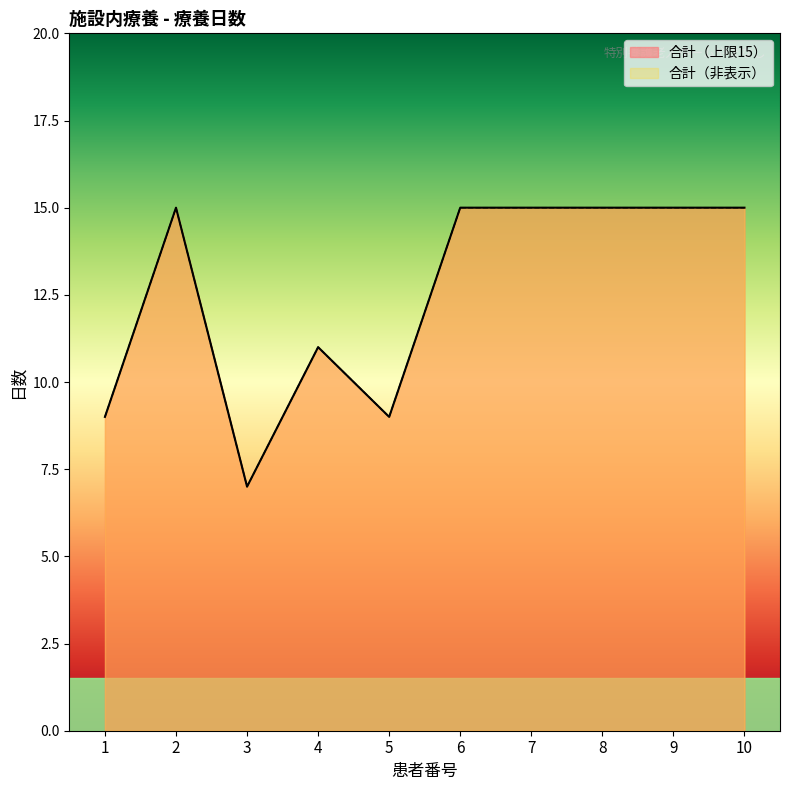

At which category is the sum across all series the highest?

2